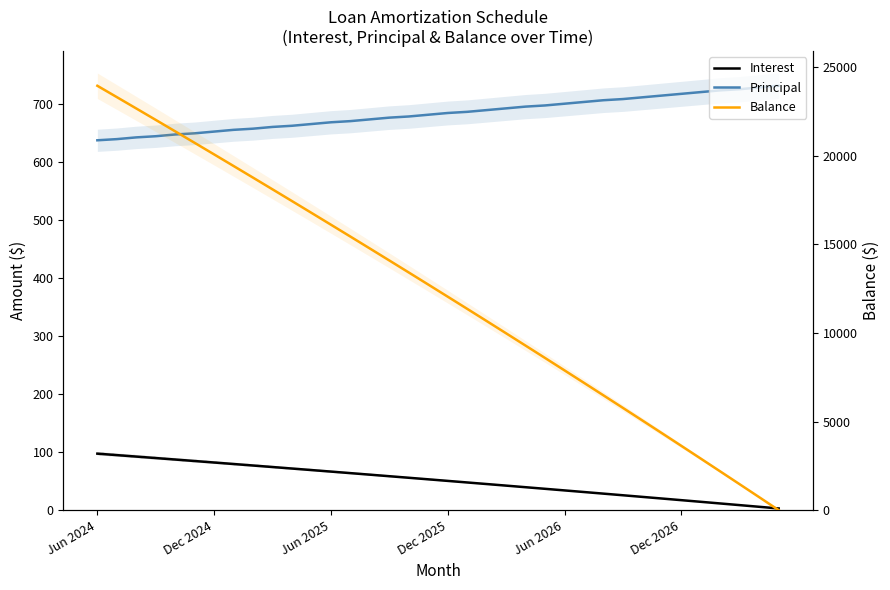

What is the average value of the Interest series?

51.2